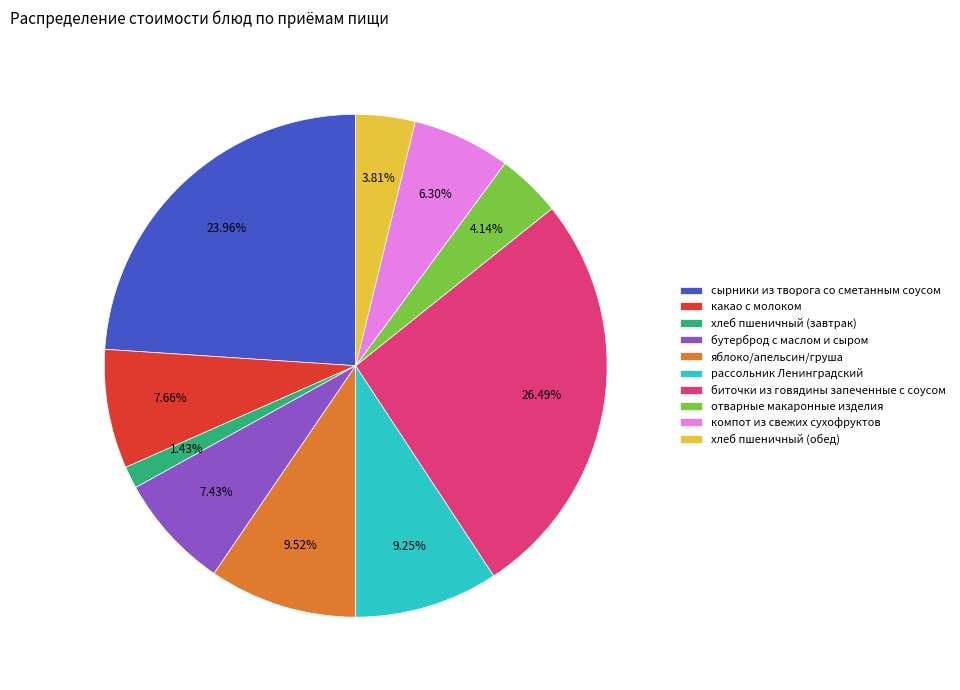

What percentage do хлеб пшеничный (завтрак) and сырники из творога со сметанным соусом together represent?

25.4%